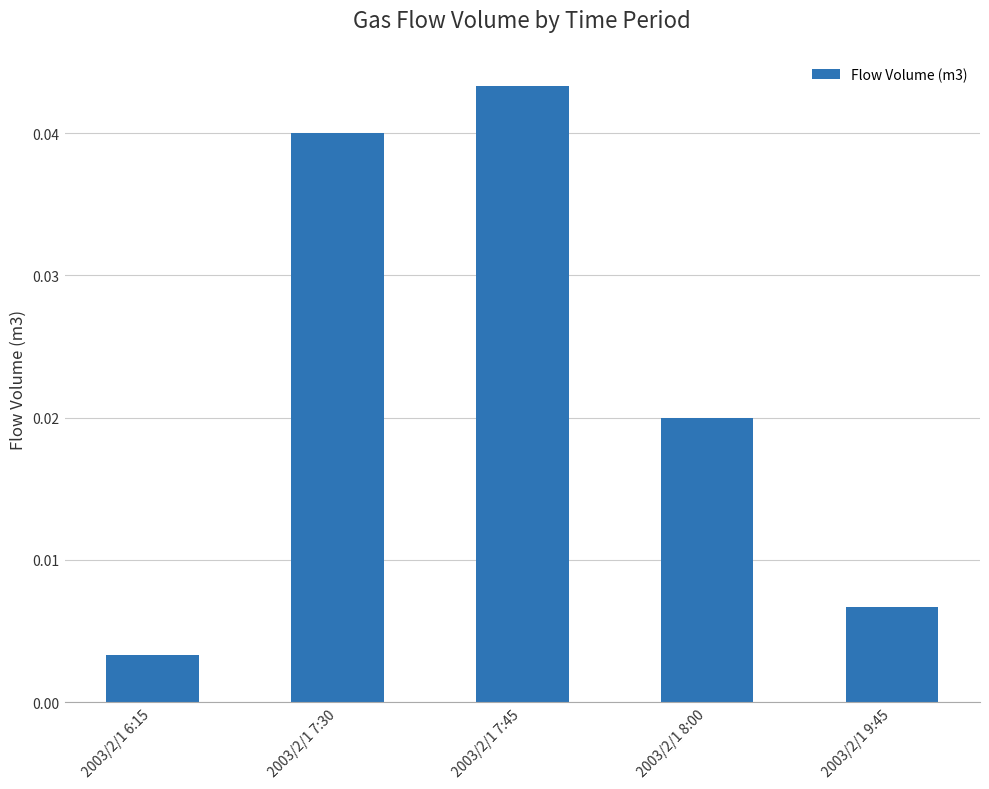

What is the label of the 3rd bar from the right?

2003/2/1 7:45